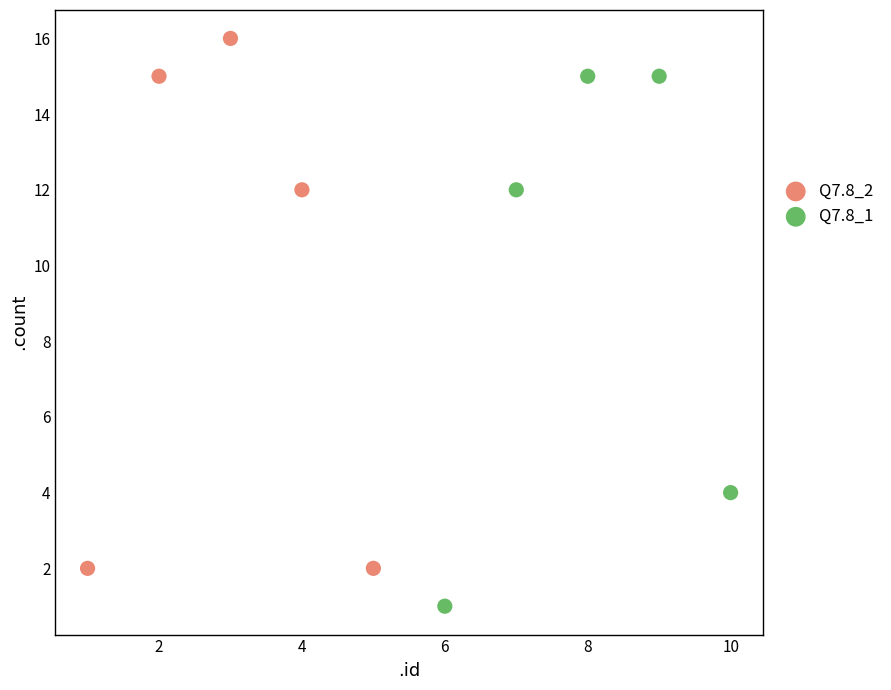

Which series contains the highest Y value?

Q7.8_2